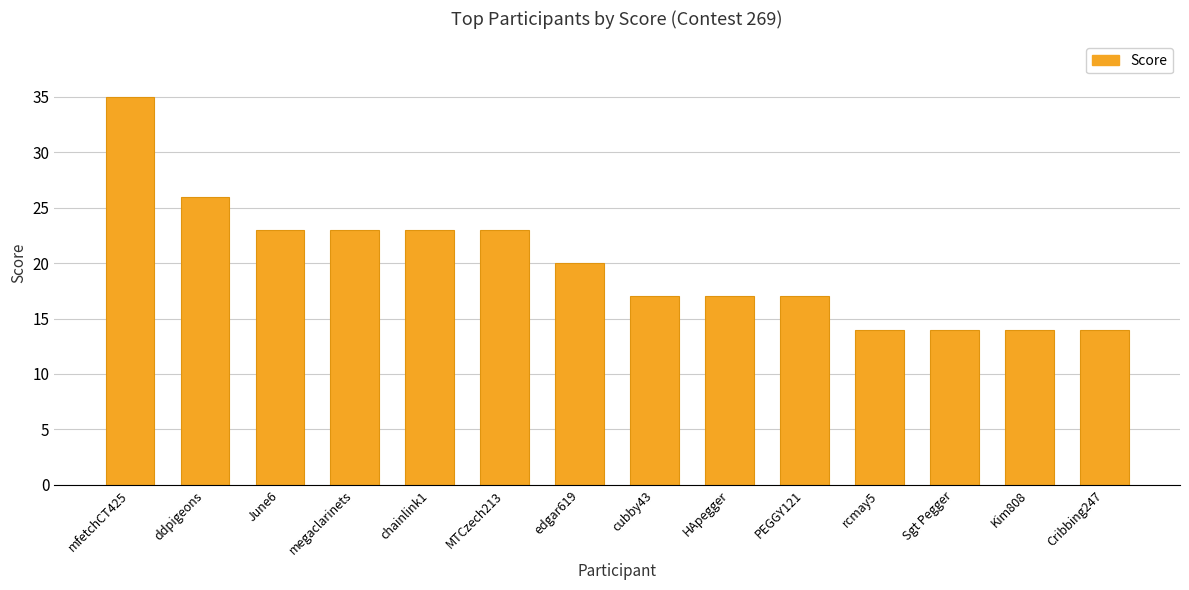

What is the average value?

20